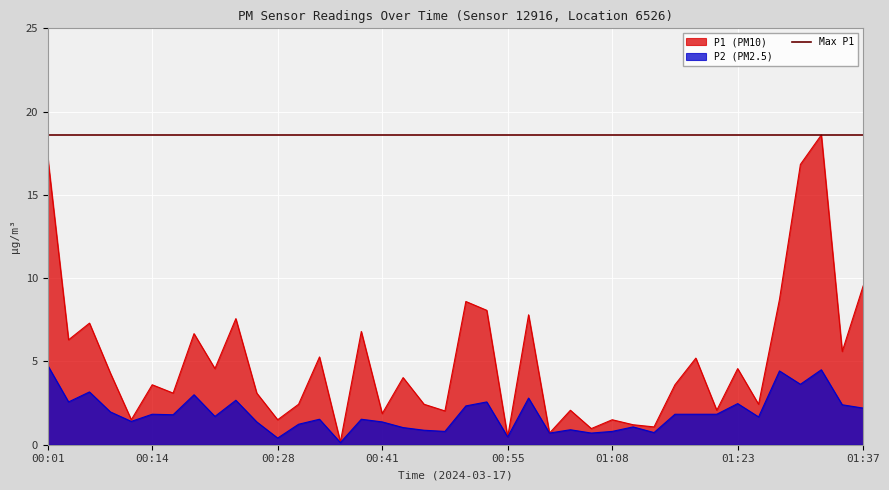

What is the label of the 4th point from the left?

00:09